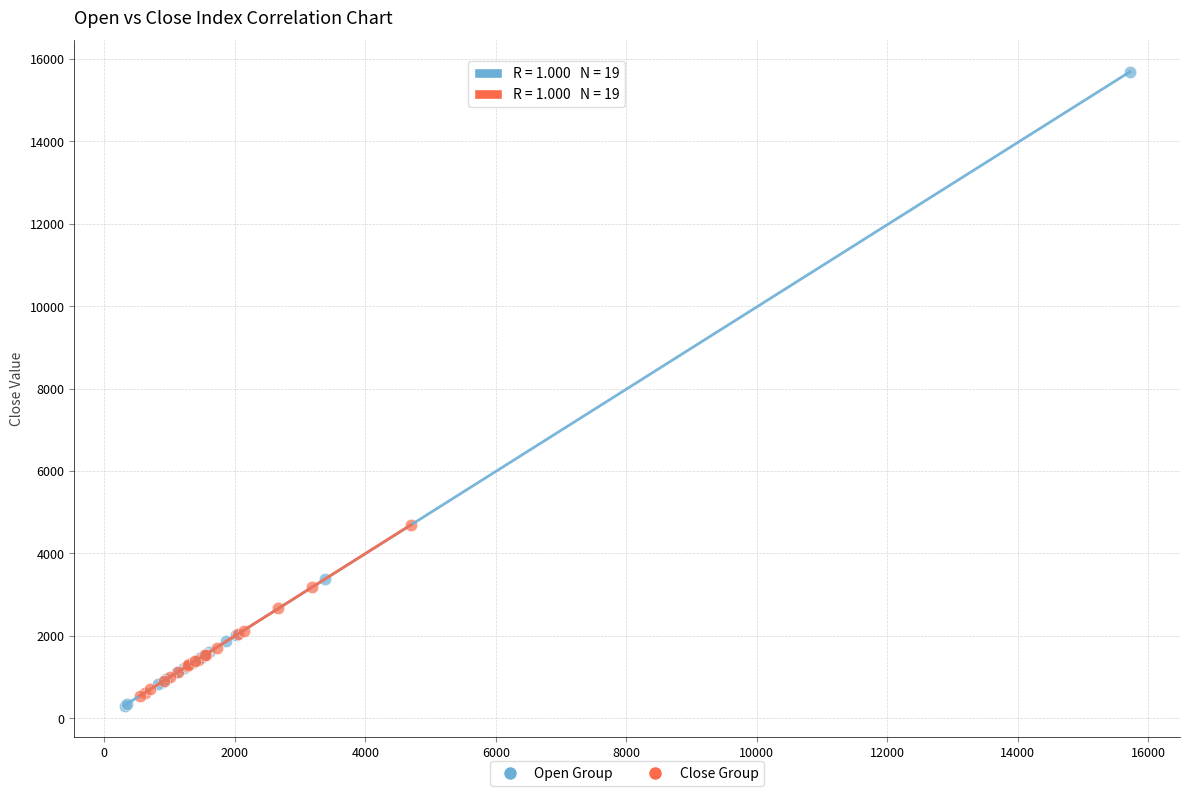

Which series has the widest spread of Y values?

Open Group